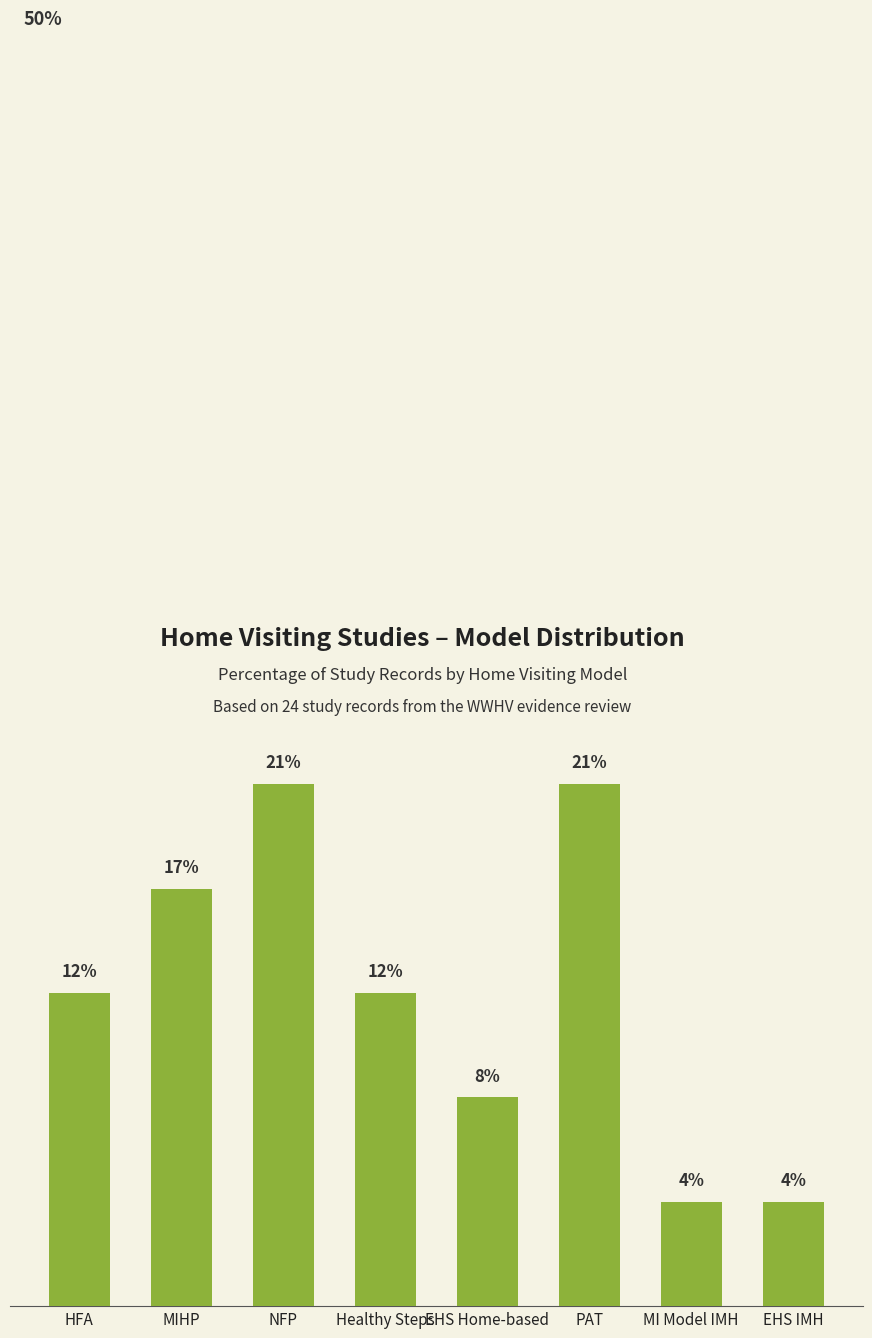

What is the difference between the values at Healthy Steps and MI Model IMH?

8.3